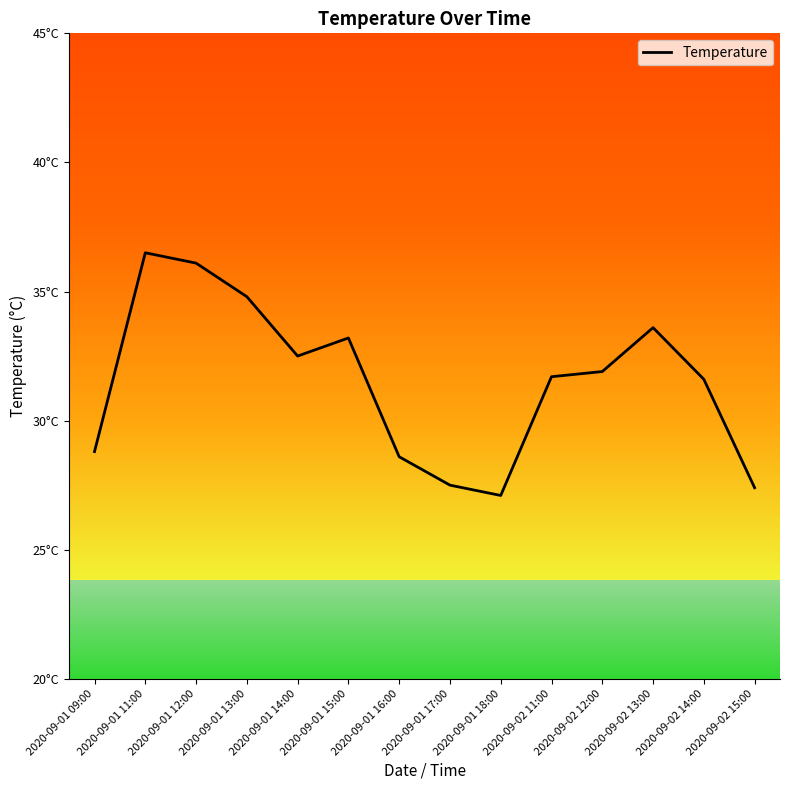

What is the change in value from 2020-09-01 11:00 to 2020-09-02 12:00?

-4.6